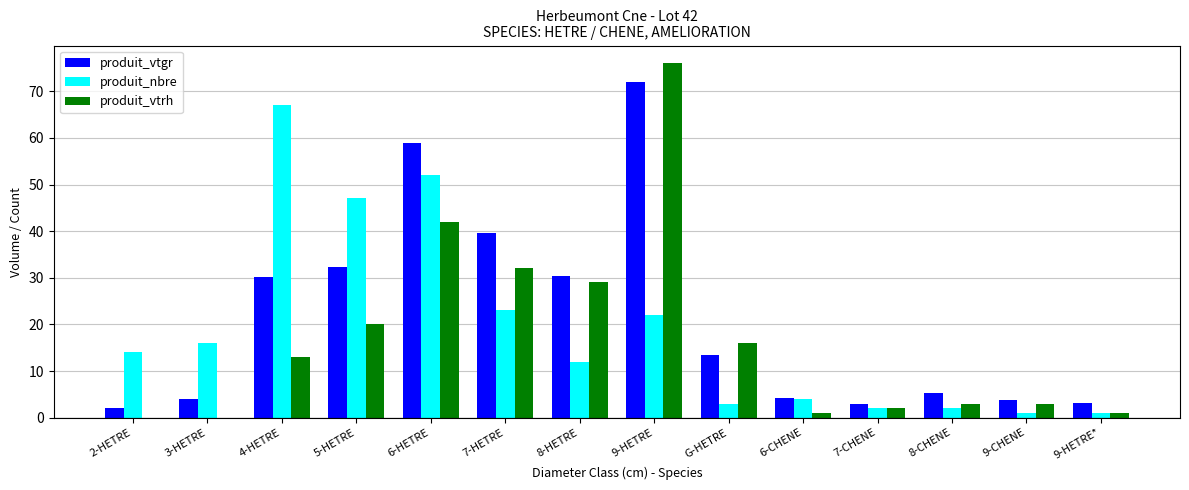

True or false: produit_nbre has a value of 13.7 at 9-HETRE.

False